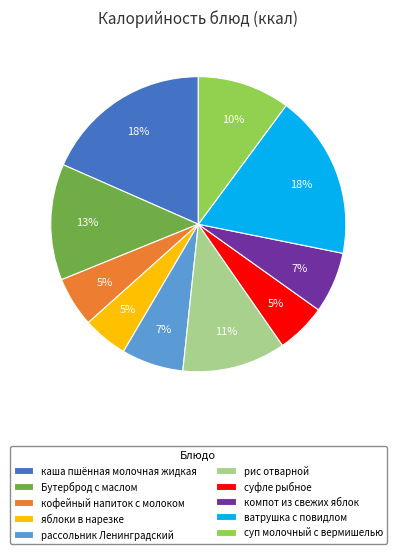

Between рассольник Ленинградский and Бутерброд с маслом, which is larger?

Бутерброд с маслом